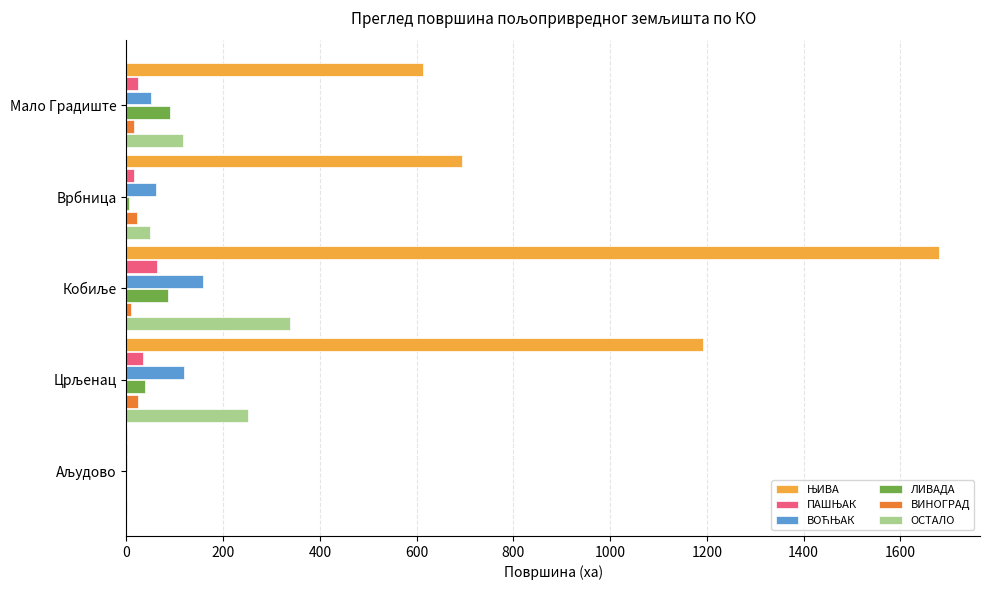

List the series in order of their peak value, highest first.

ЊИВА, ОСТАЛО, ВОЋЊАК, ЛИВАДА, ПАШЊАК, ВИНОГРАД